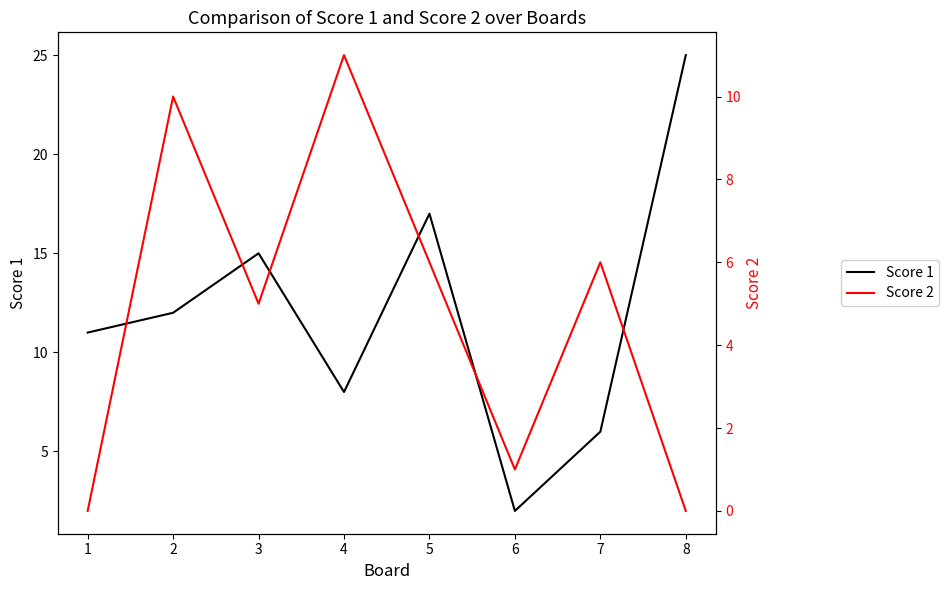

What is the difference between the highest and lowest values at 4?

3